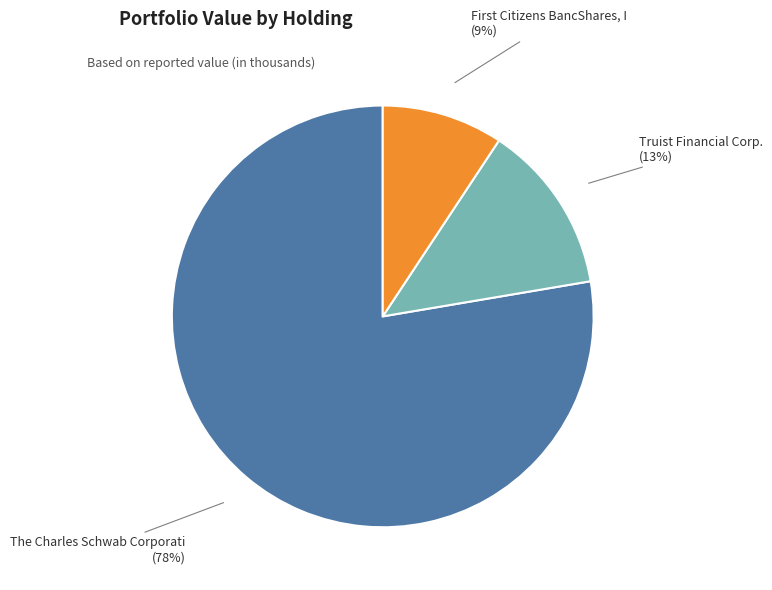

Is there any slice that represents more than half of the pie?

Yes